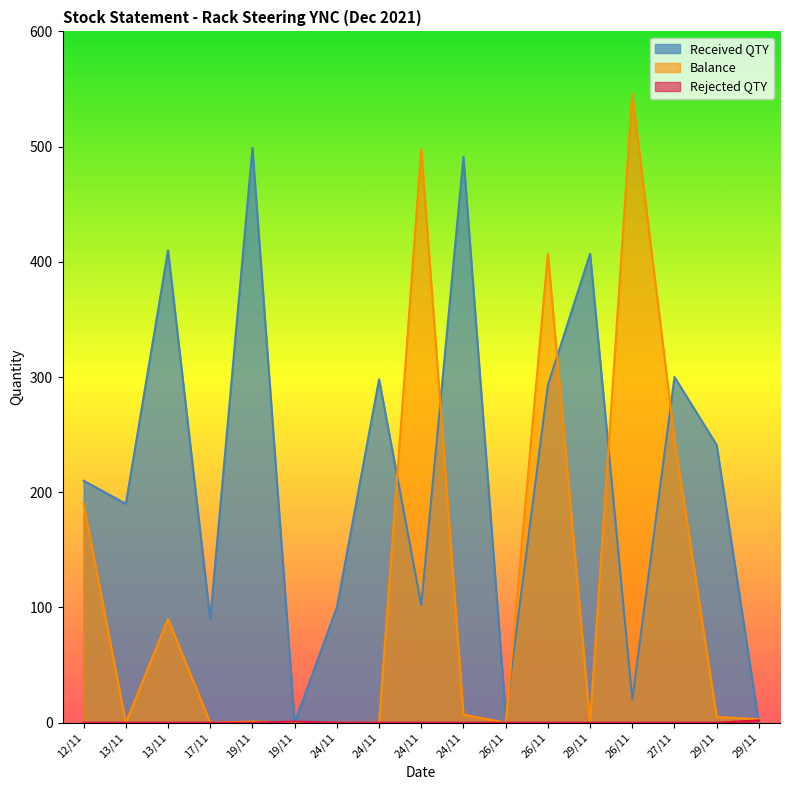

Which has a higher value, 17/11 or 26/11?

17/11